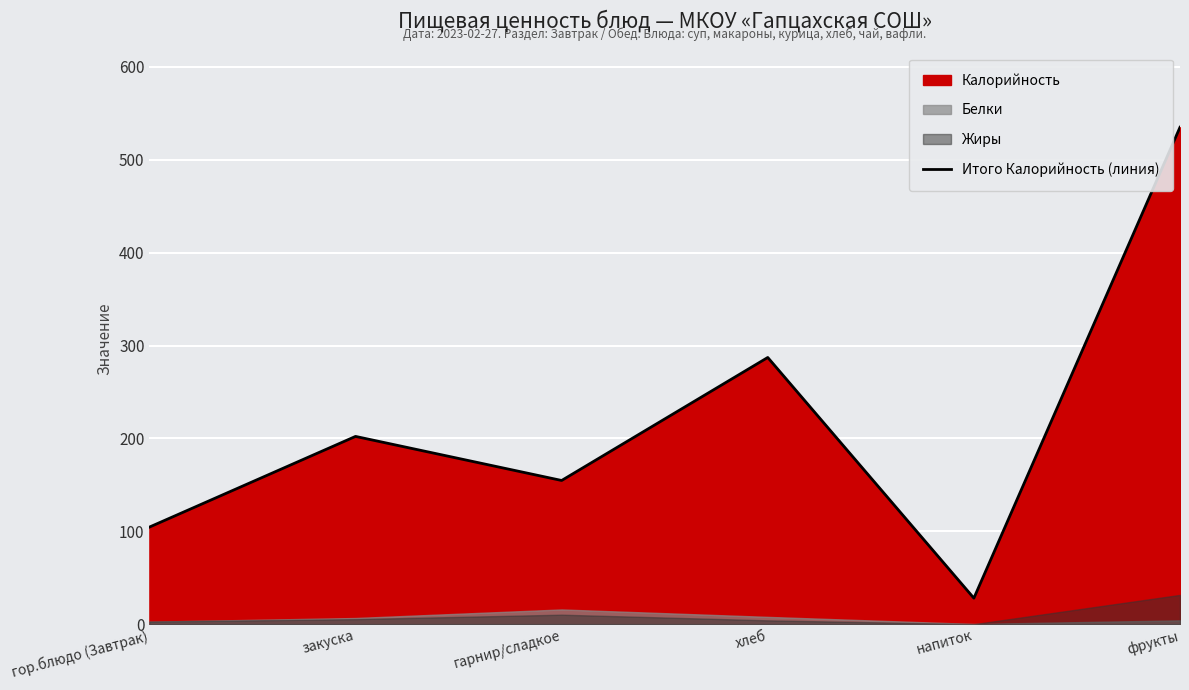

What is the approximate value at закуска?

202.1